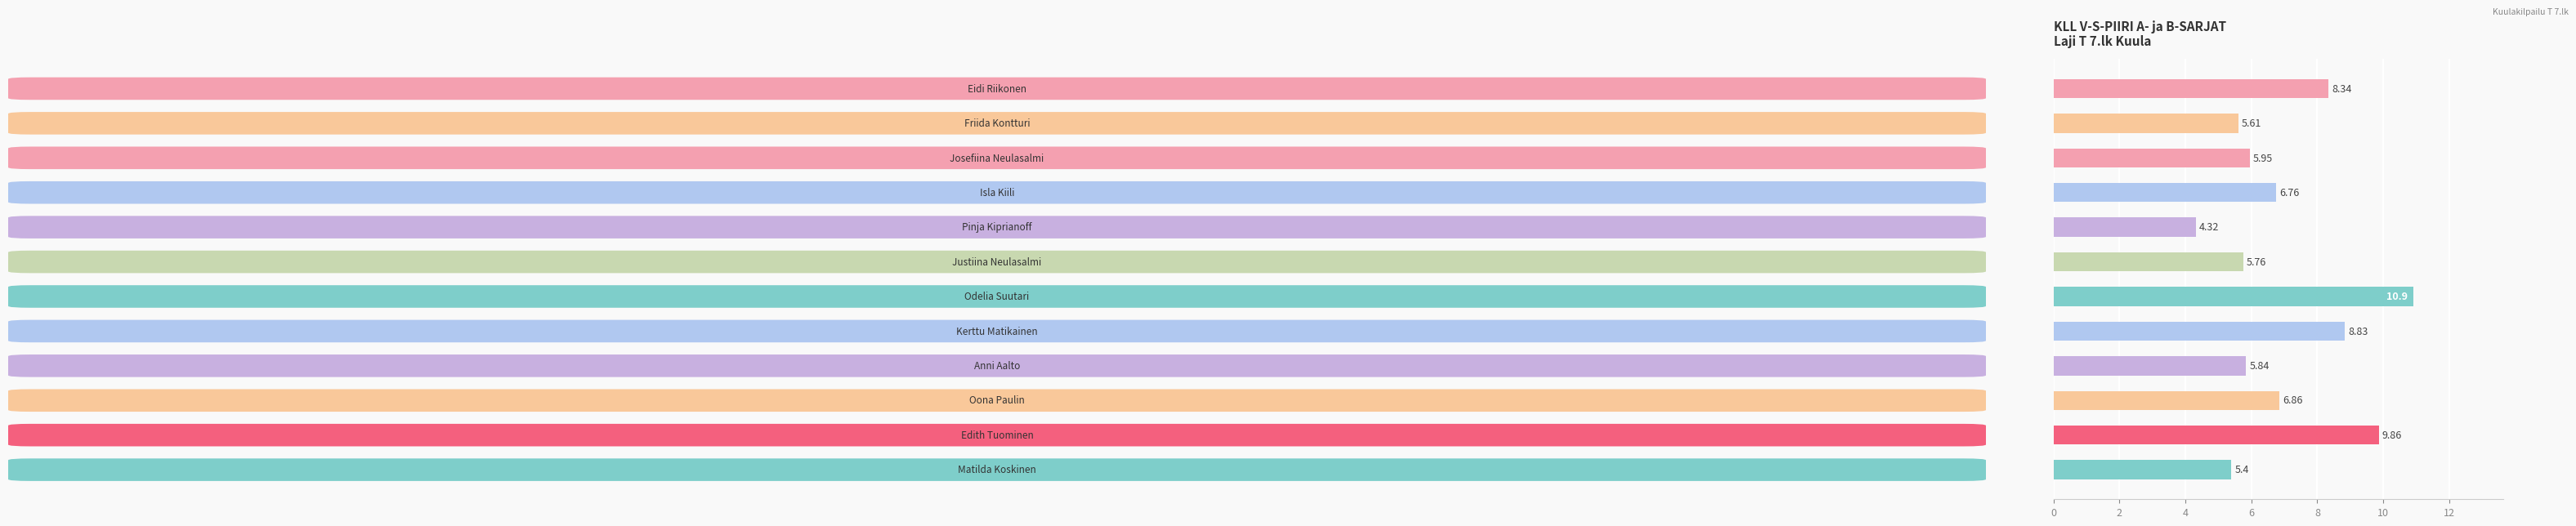

What is the difference between the maximum and minimum values?

6.6